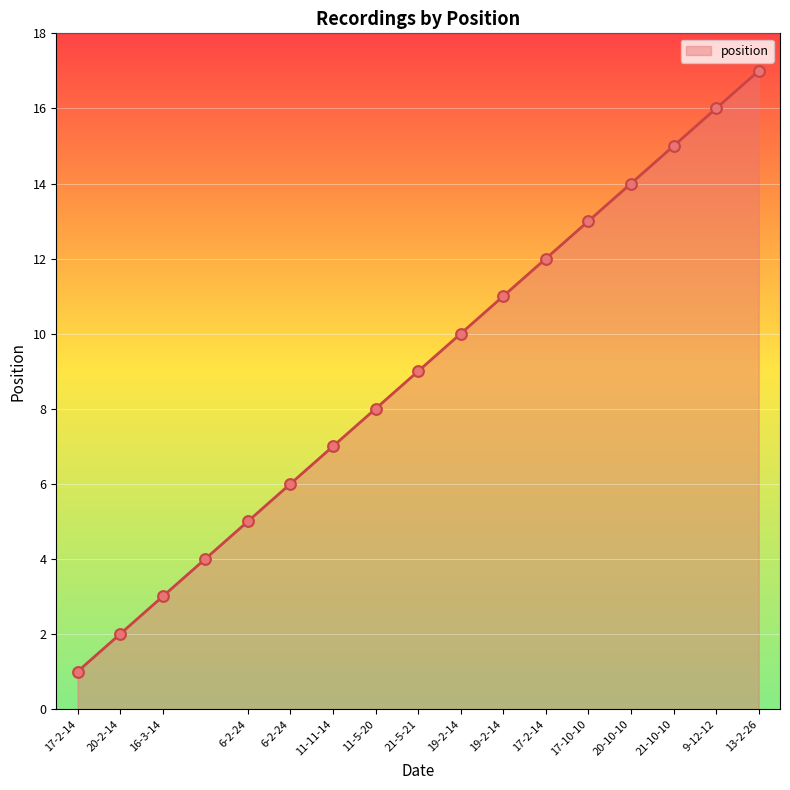

What is the difference between the maximum and minimum values?

16